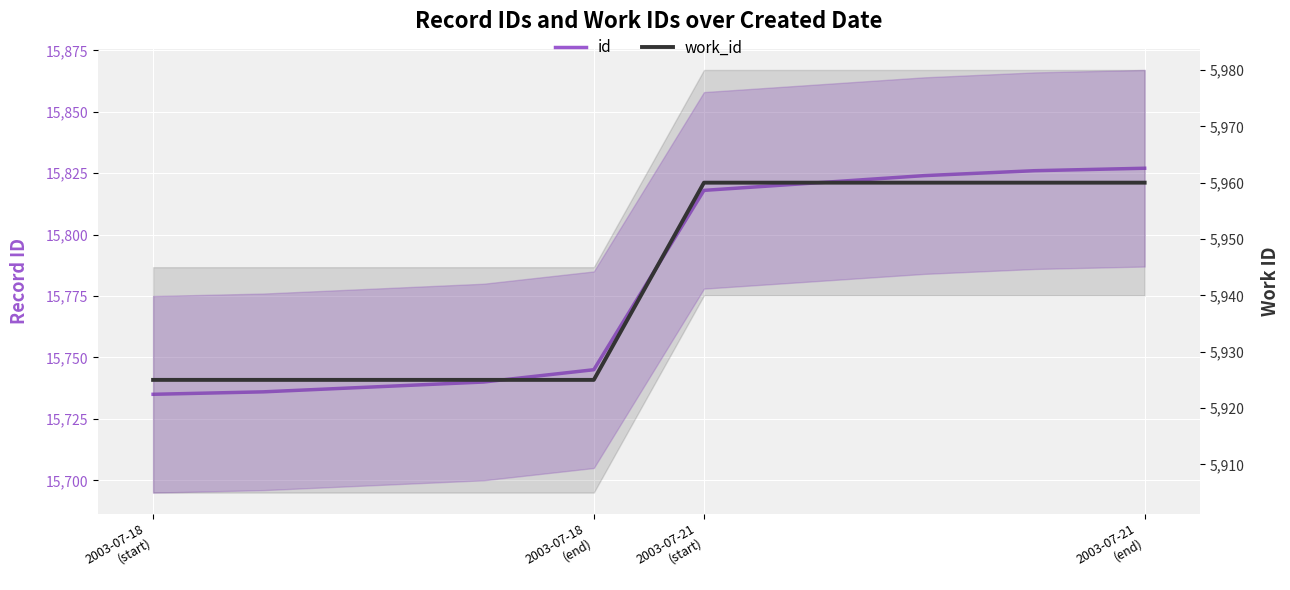

What are all the series names shown in the legend?

id, work_id